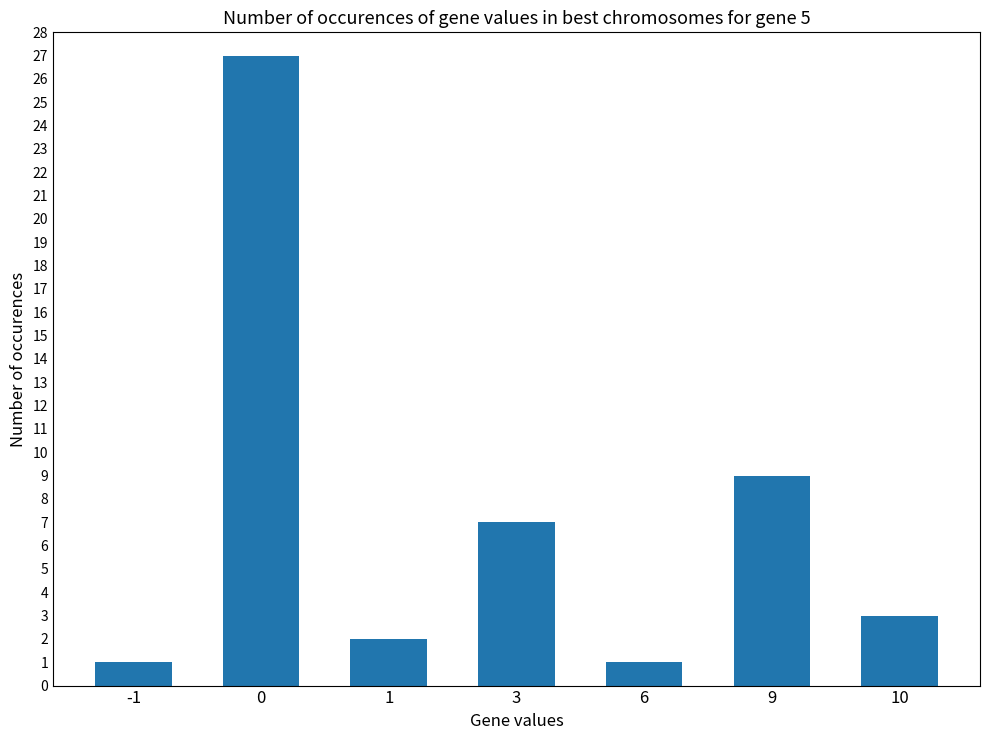

What is the smallest value displayed?

1